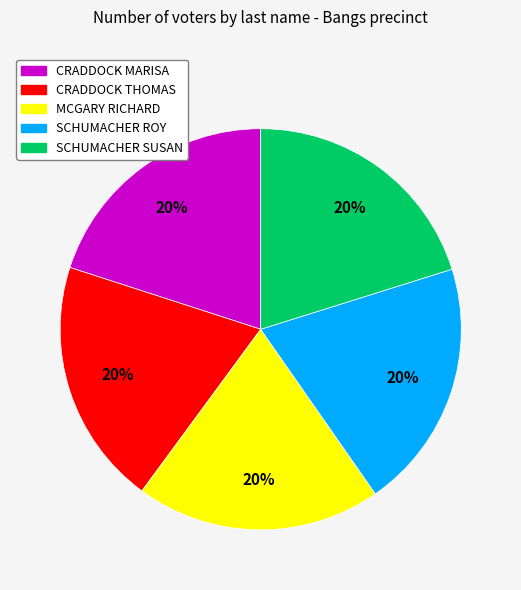

To the nearest percent, what percentage of the pie is SCHUMACHER SUSAN?

20%